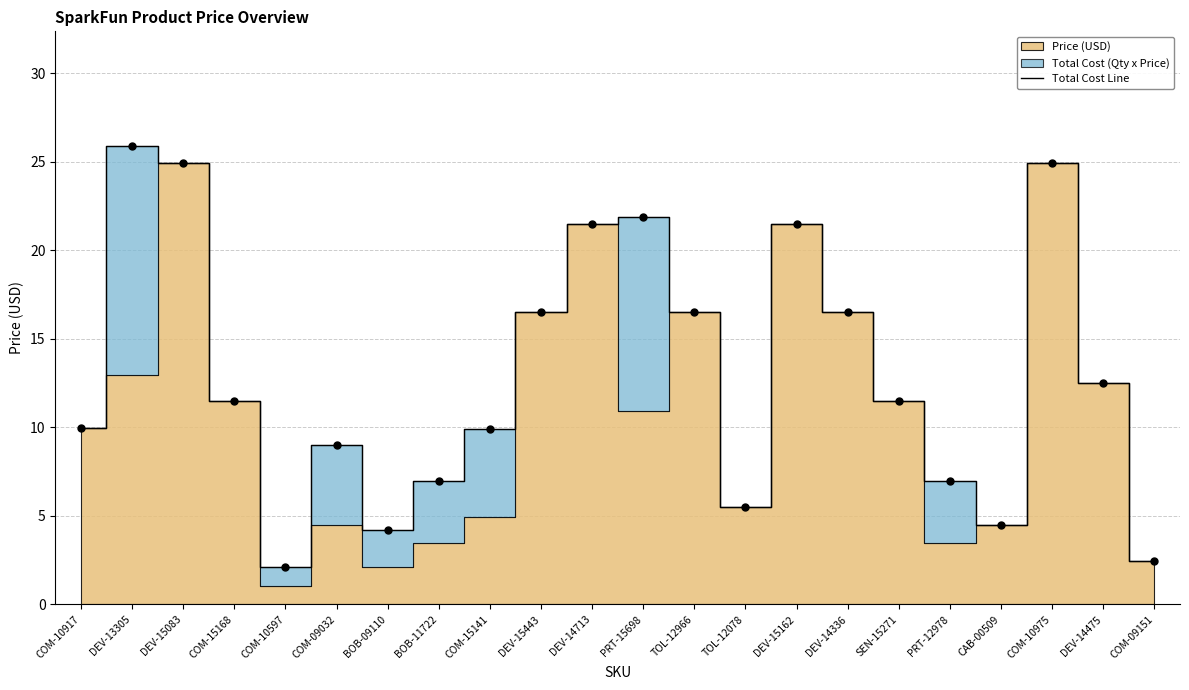

What is the change in value from SEN-15271 to DEV-14475?

+1.0